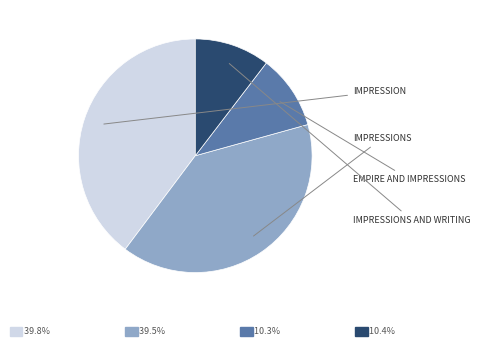

Does any single category account for the majority?

No